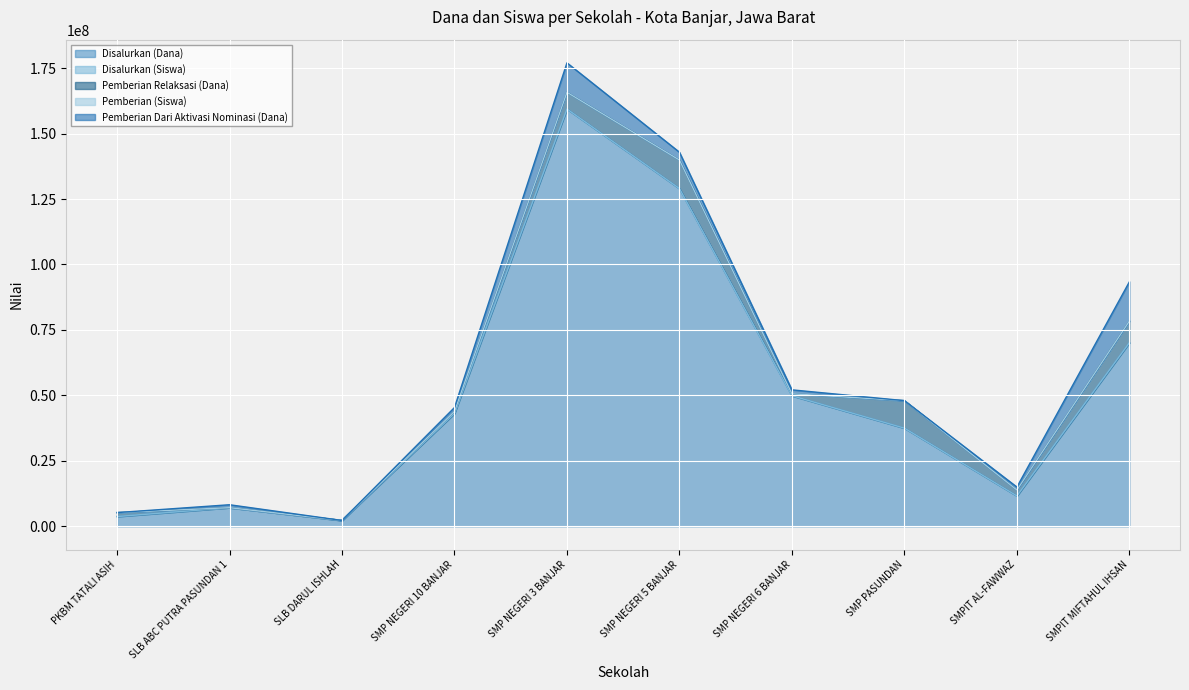

At which category is the sum across all series the highest?

SMP NEGERI 3 BANJAR